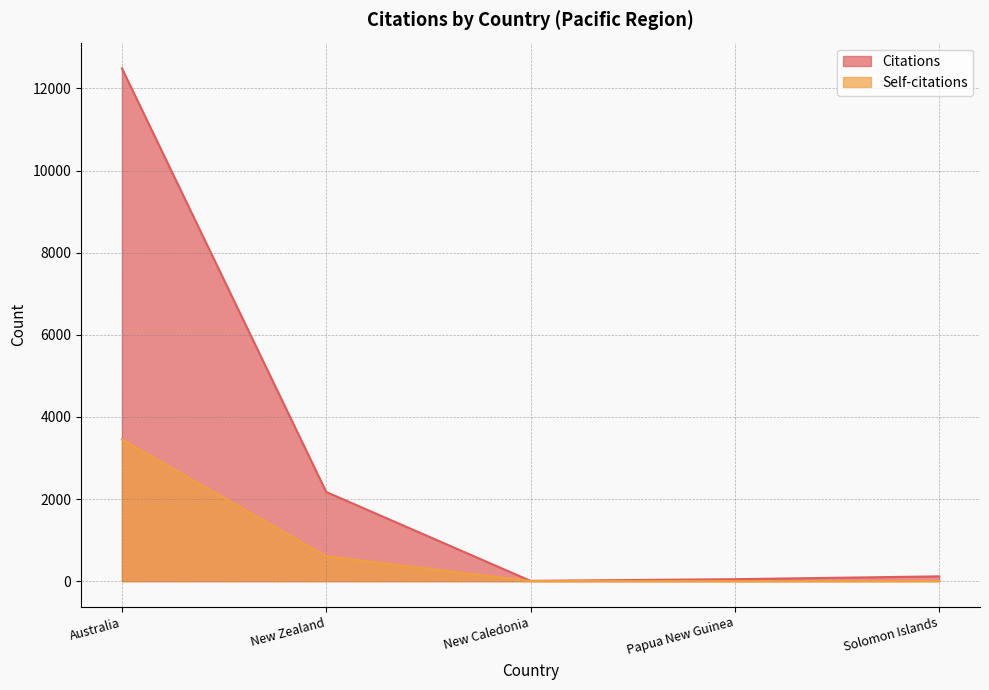

How many values in the Self-citations series are below 4?

2